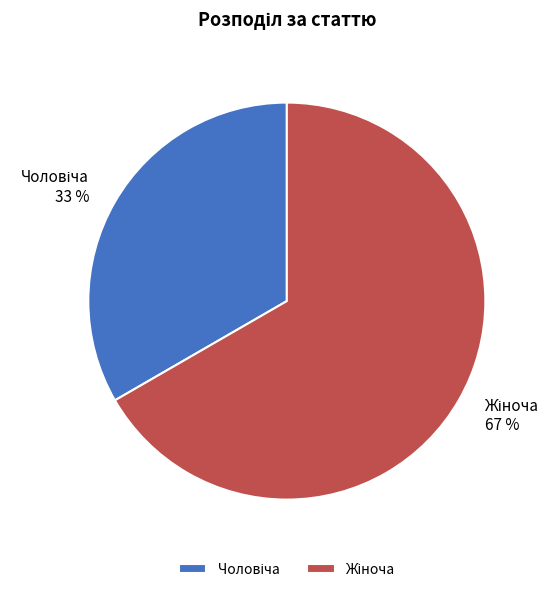

Is there a majority slice in this chart?

Yes